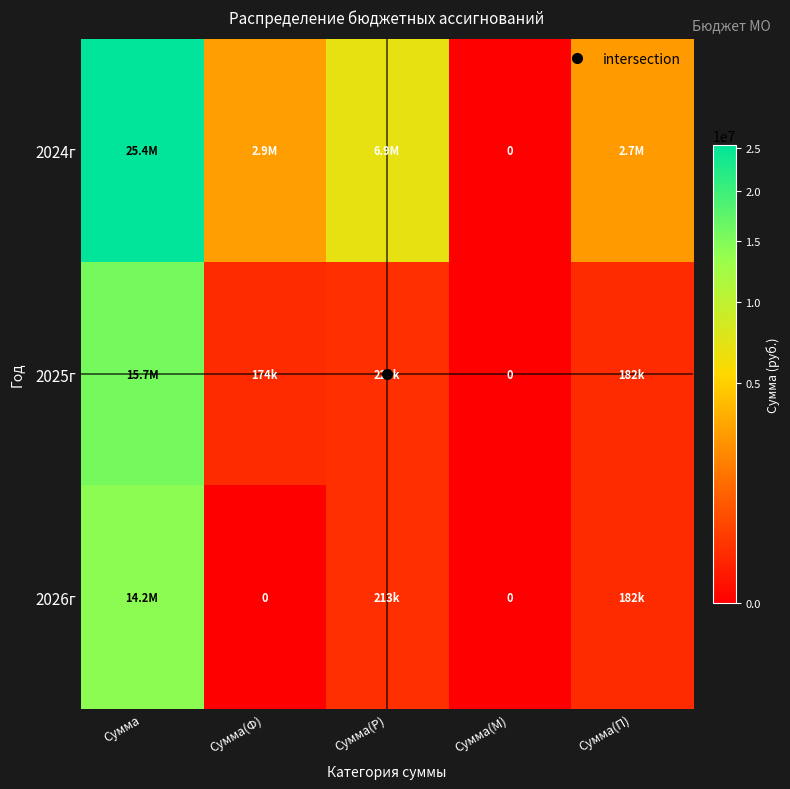

Which series changed the most between Сумма(Ф) and Сумма(Р)?

2024г